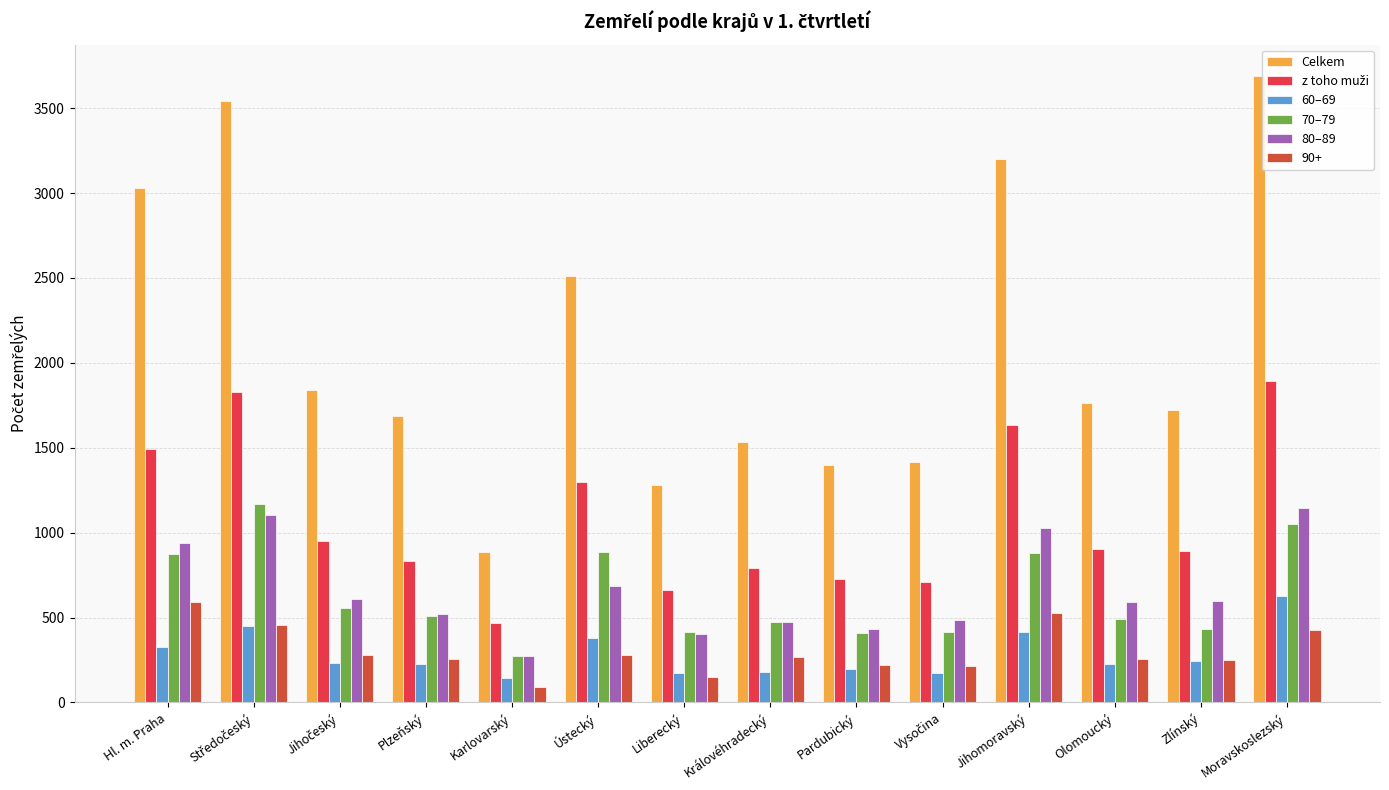

What is the sum of the 60–69 values at Karlovarský and Moravskoslezský?

772